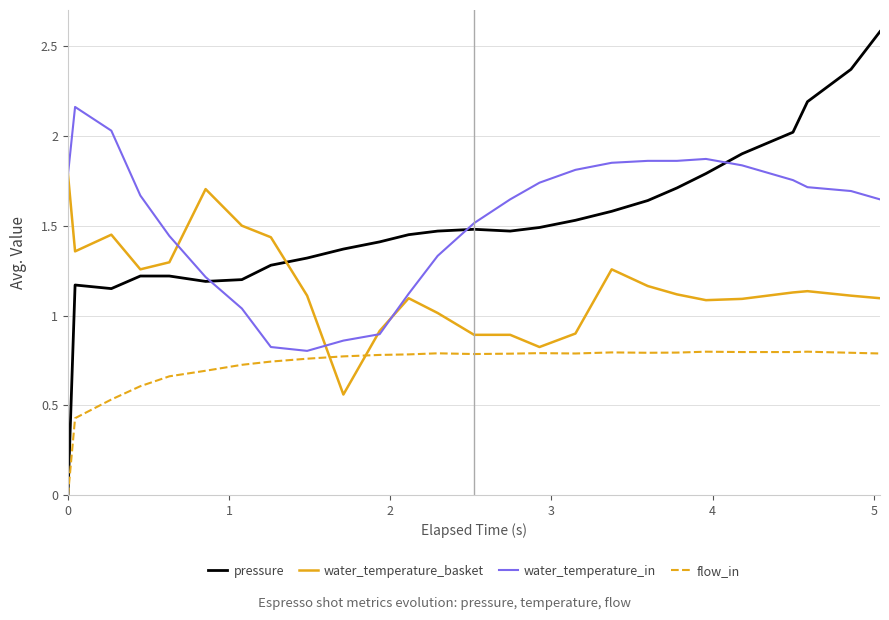

True or false: flow_in and water_temperature_basket cross at least once.

True